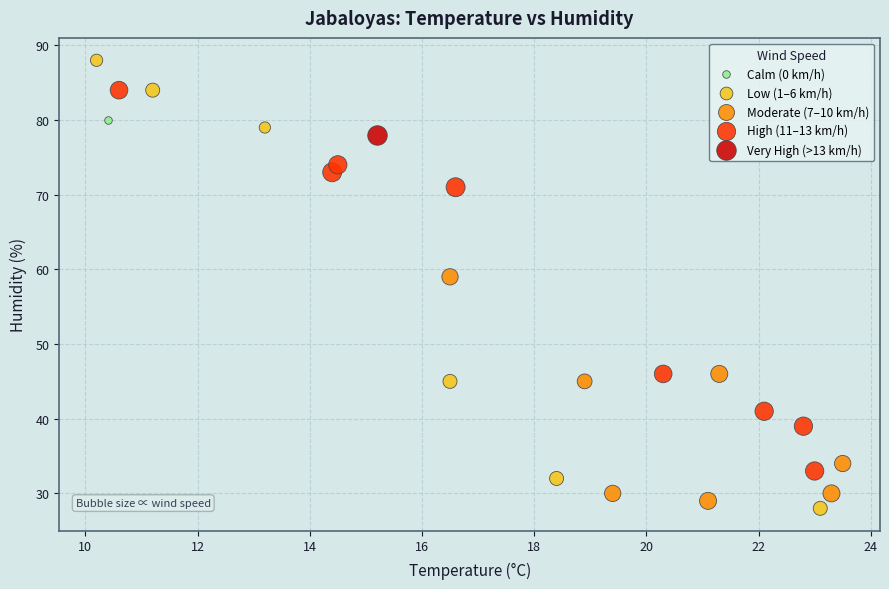

What are all the series names shown in the legend?

Calm (0 km/h), Low (1–6 km/h), Moderate (7–10 km/h), High (11–13 km/h), Very High (>13 km/h)